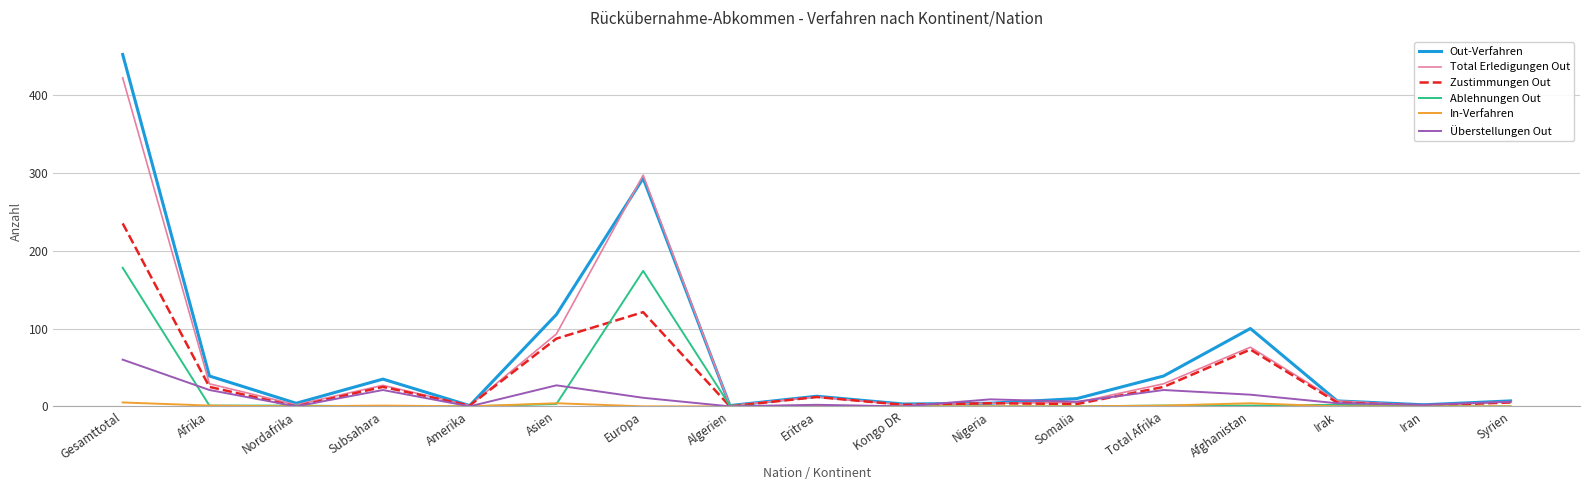

What are all the series names shown in the legend?

Out-Verfahren, Total Erledigungen Out, Zustimmungen Out, Ablehnungen Out, In-Verfahren, Überstellungen Out